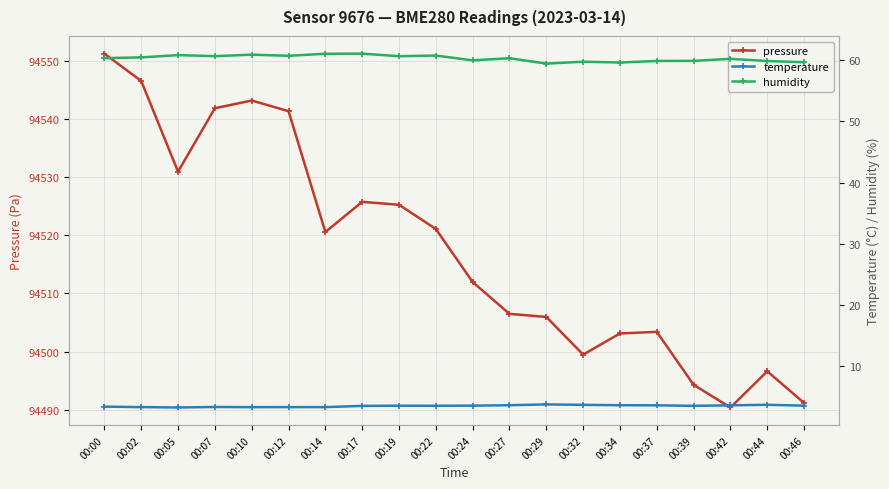

True or false: temperature and pressure cross at least once.

False